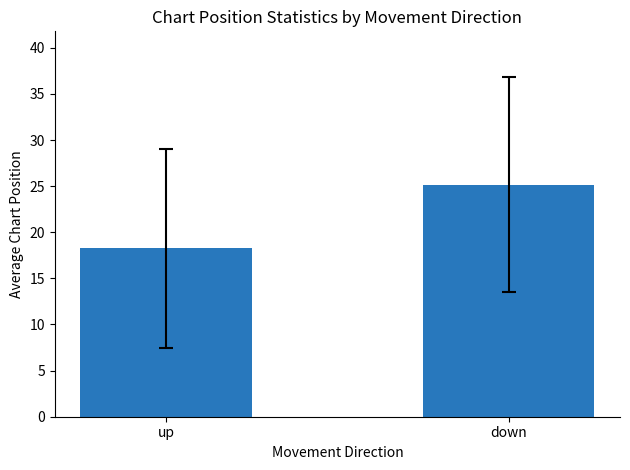

Between up and down, which is larger?

down